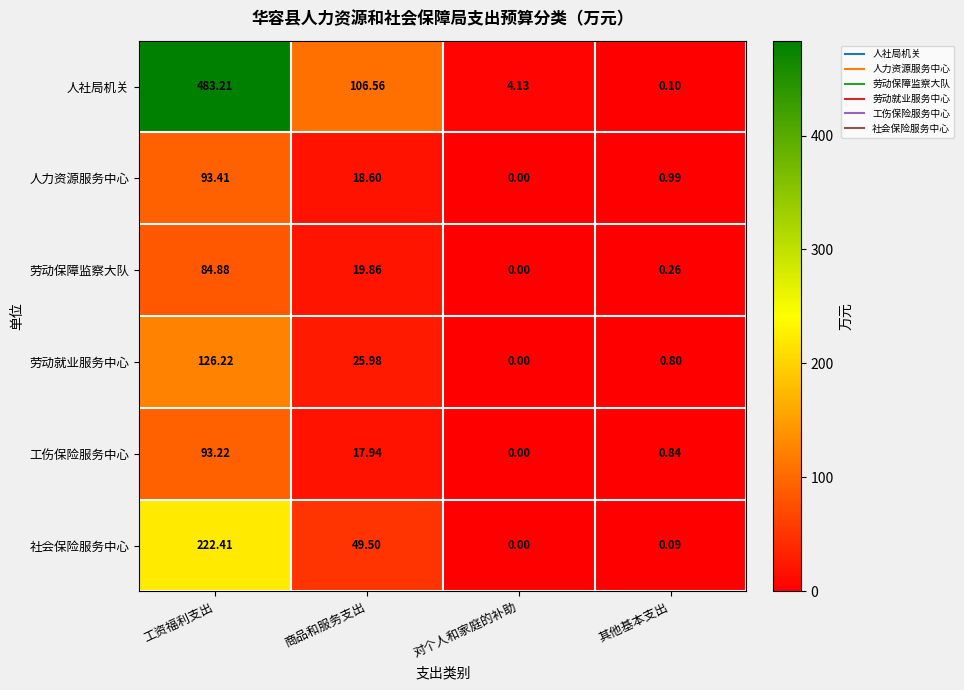

Which series changed the most between 工资福利支出 and 商品和服务支出?

人社局机关